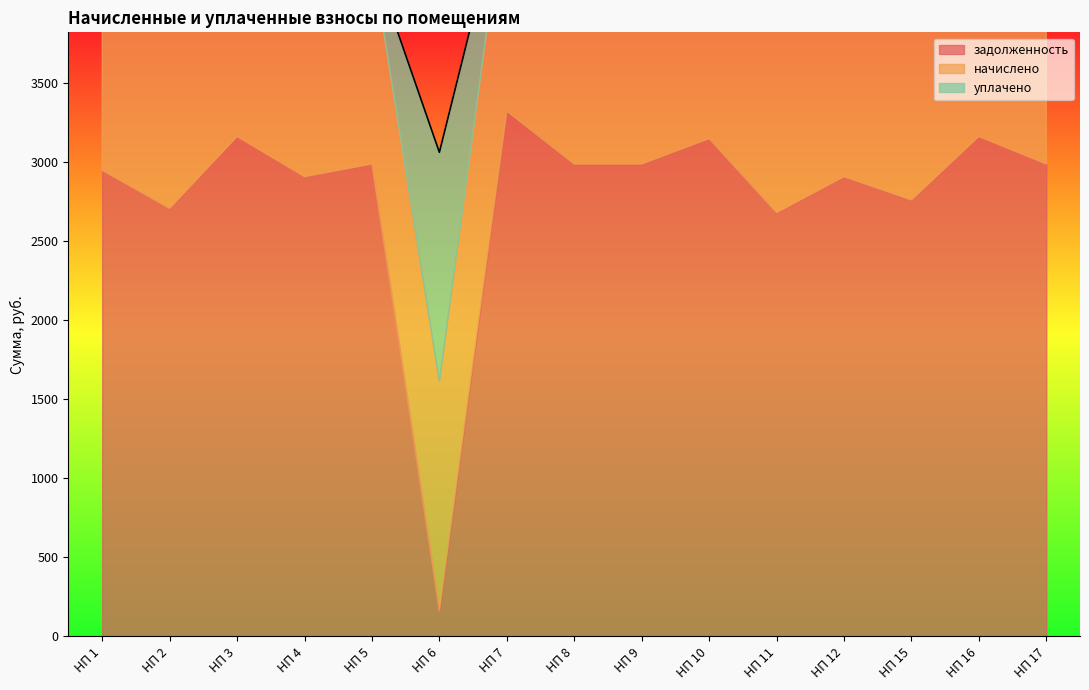

What is the difference between the maximum and second lowest values in the задолженность series?

643.3